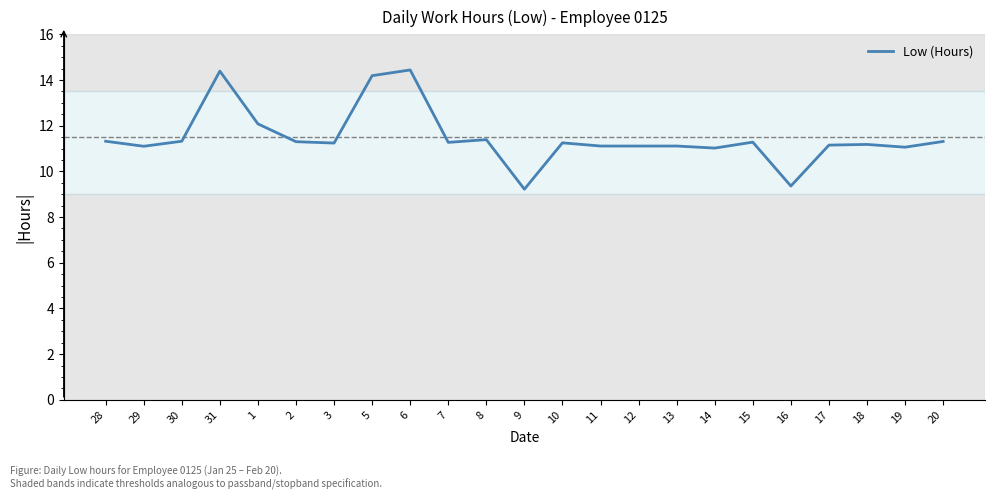

Is it true that the value at 6 is 25.0?

False